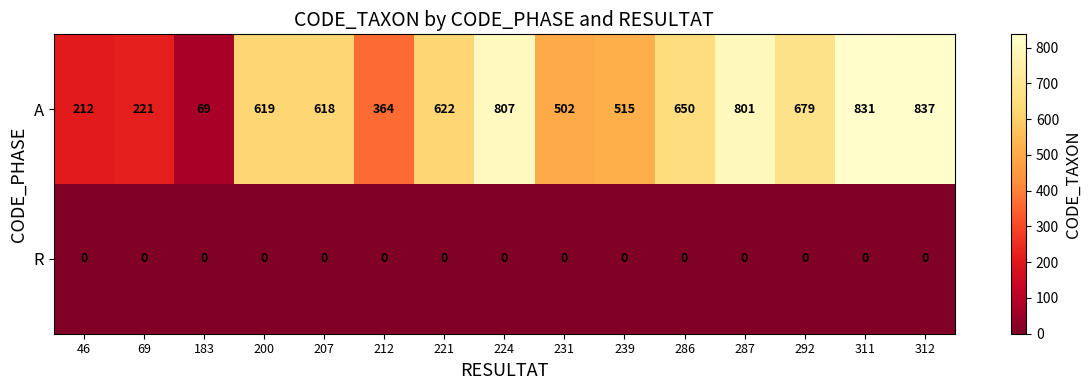

What is the sum of the A values at 286 and 221?

1272